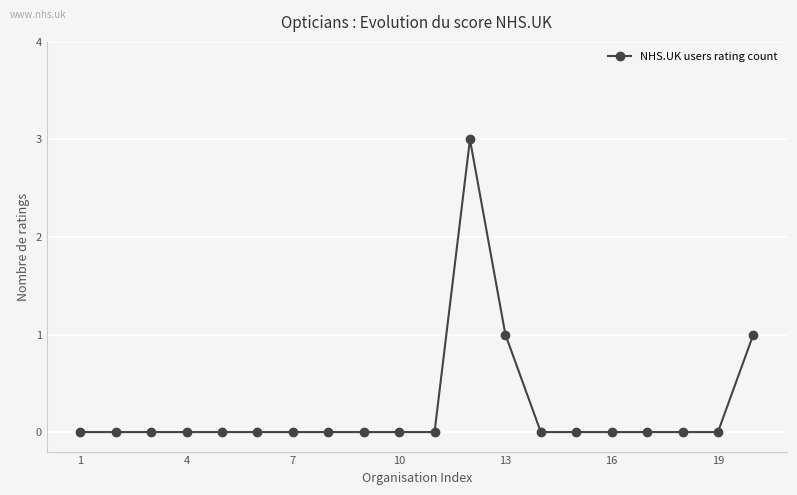

What is the maximum value shown in the chart?

3